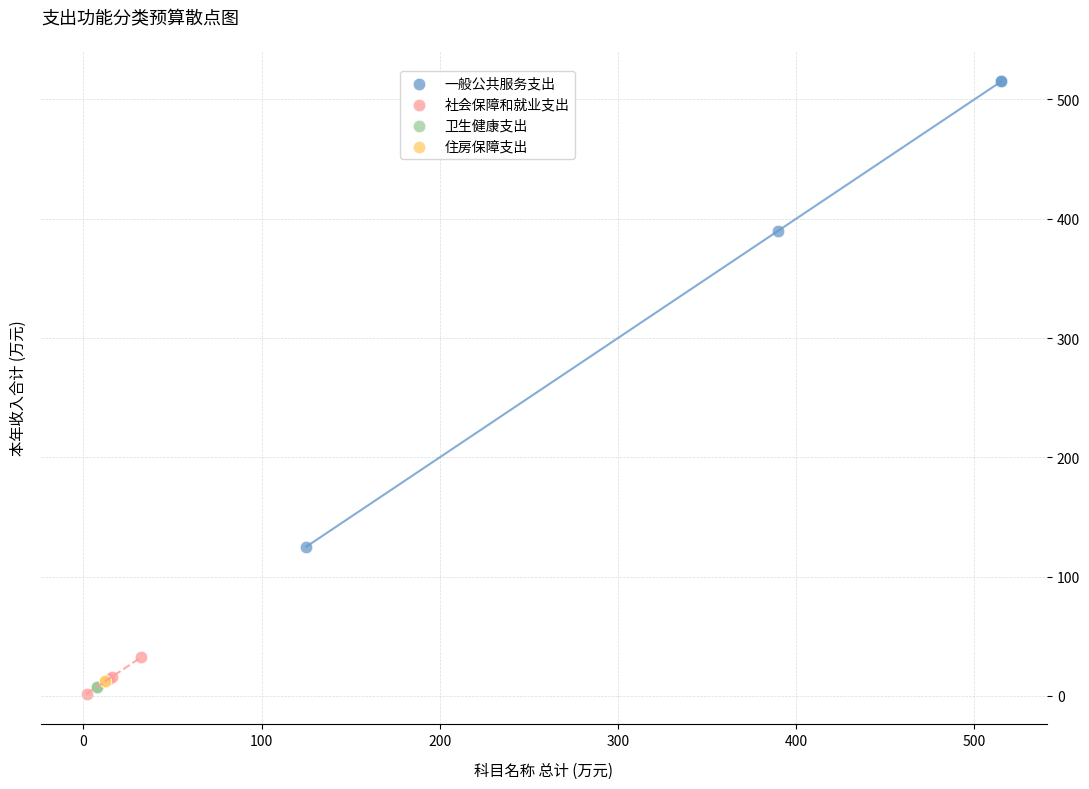

Which series contains the highest Y value?

一般公共服务支出